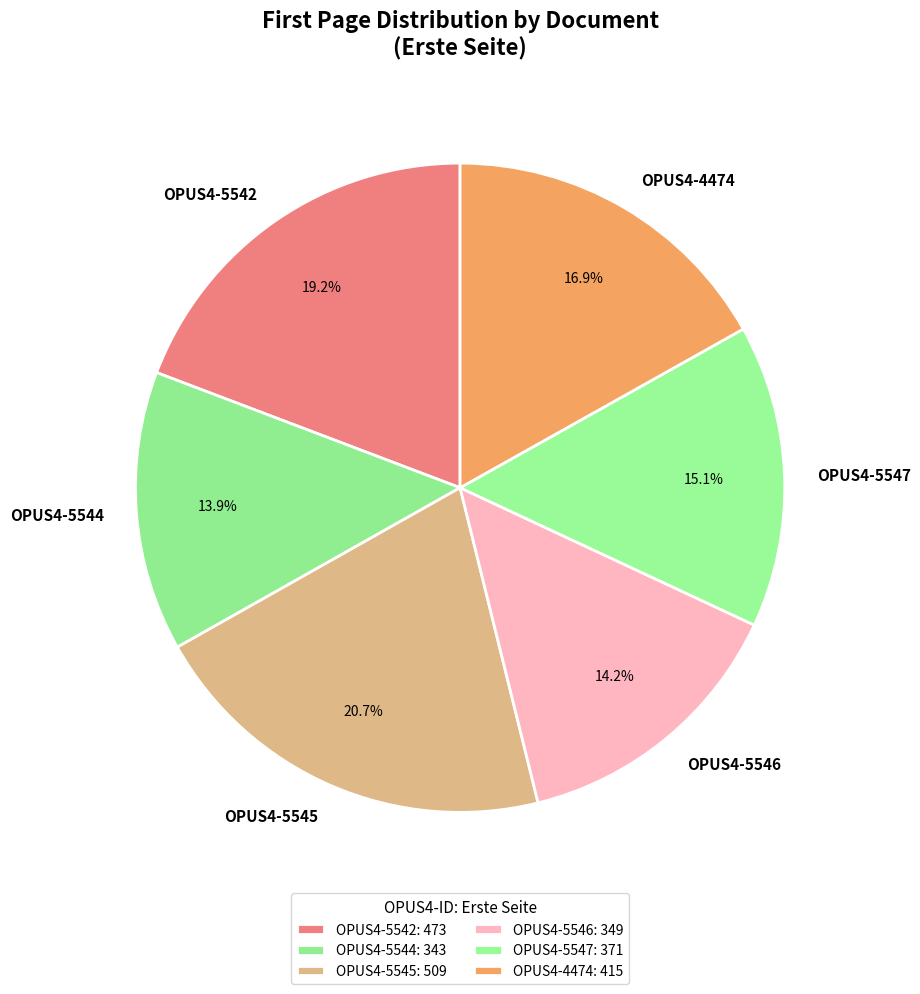

How many slices are in this pie chart?

6